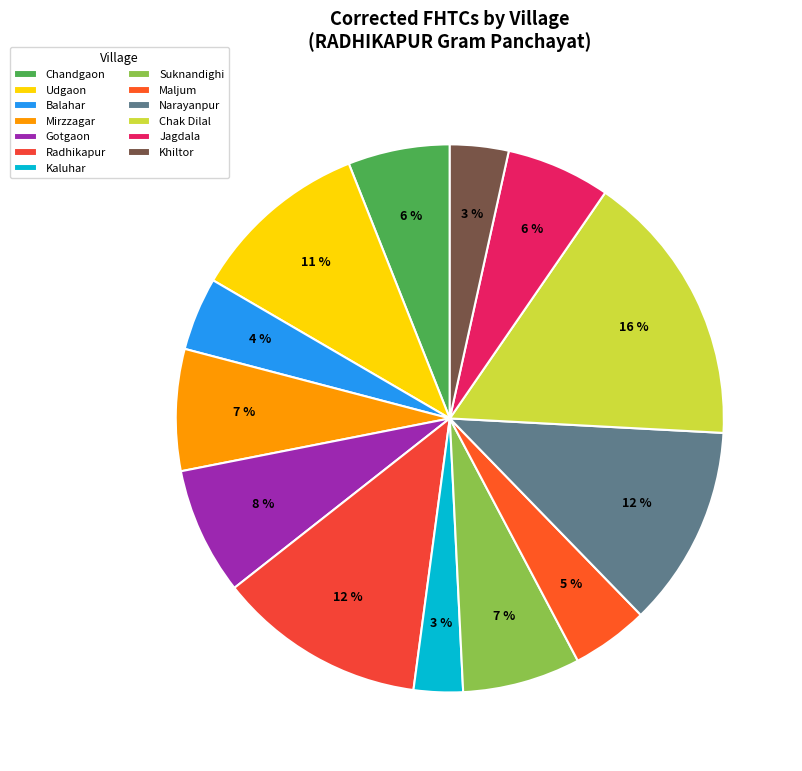

What is the change in value from Balahar to Mirzzagar?

+66